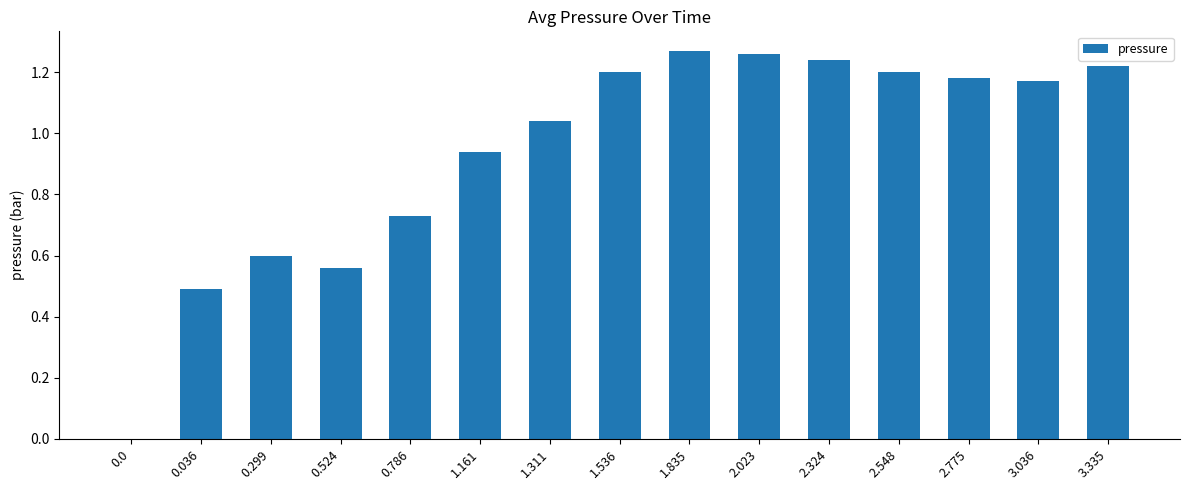

Where does the data first go above 1?

1.311